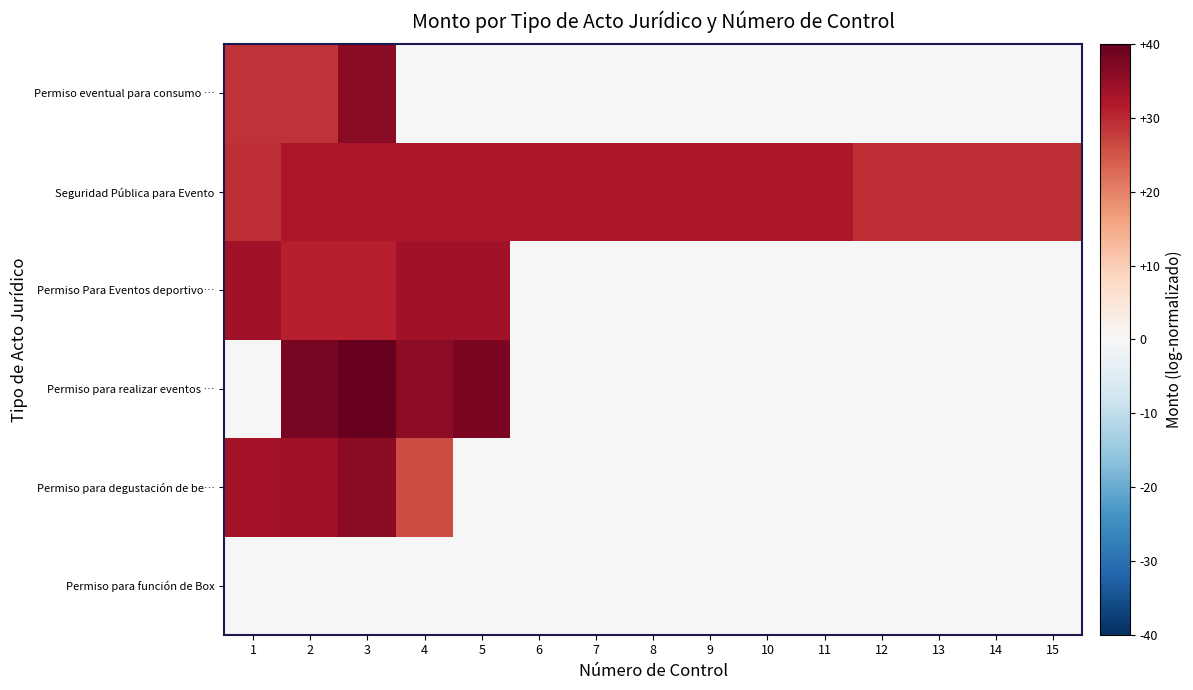

Reading left to right, extract all data points from this chart.

Permiso para función de Box: 1=0.1	2=0.0	3=0.0	4=0.0	5=0.0	6=0.0	7=0.0	8=0.0	9=0.0	10=0.0	11=0.0	12=0.0	13=0.0	14=0.0	15=0.0
Permiso para degustación de be…: 1=33.2	2=33.8	3=36.0	4=26.1	5=0.0	6=0.0	7=0.0	8=0.0	9=0.0	10=0.0	11=0.0	12=0.0	13=0.0	14=0.0	15=0.0
Permiso para realizar eventos …: 1=0.0	2=37.9	3=40.0	4=35.9	5=37.6	6=0.0	7=0.0	8=0.0	9=0.0	10=0.0	11=0.0	12=0.0	13=0.0	14=0.0	15=0.0
Permiso Para Eventos deportivo…: 1=33.7	2=31.0	3=31.0	4=33.7	5=33.7	6=0.0	7=0.0	8=0.0	9=0.0	10=0.0	11=0.0	12=0.0	13=0.0	14=0.0	15=0.0
Seguridad Pública para Evento: 1=29.6	2=32.3	3=32.3	4=32.3	5=32.3	6=32.3	7=32.3	8=32.3	9=32.3	10=32.3	11=32.3	12=29.6	13=29.6	14=29.6	15=29.6
Permiso eventual para consumo …: 1=28.9	2=28.9	3=36.0	4=0.0	5=0.0	6=0.0	7=0.0	8=0.0	9=0.0	10=0.0	11=0.0	12=0.0	13=0.0	14=0.0	15=0.0